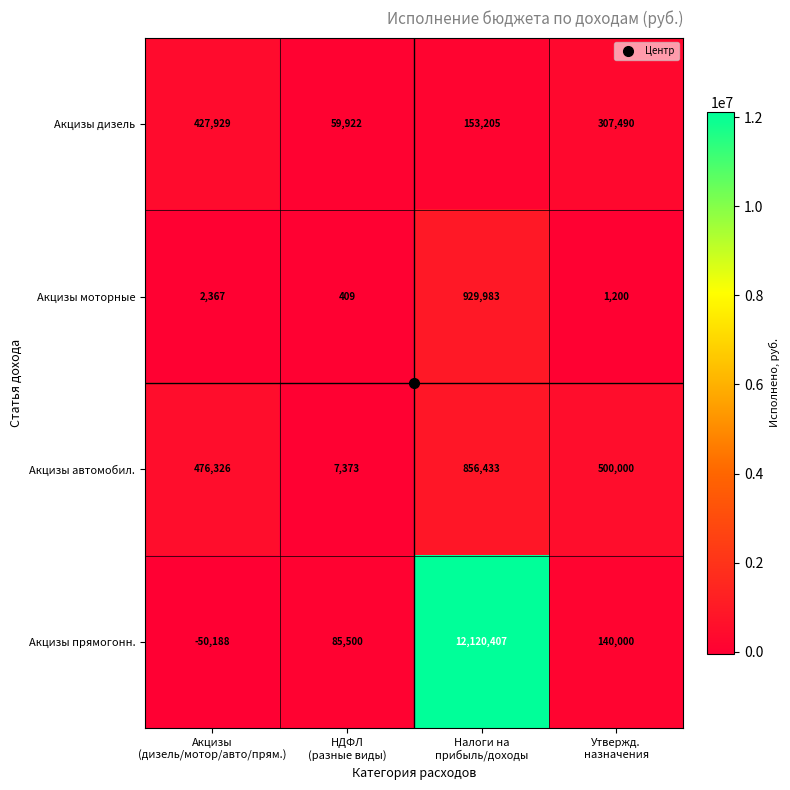

Which series has the widest spread of values?

Акцизы прямогонн.